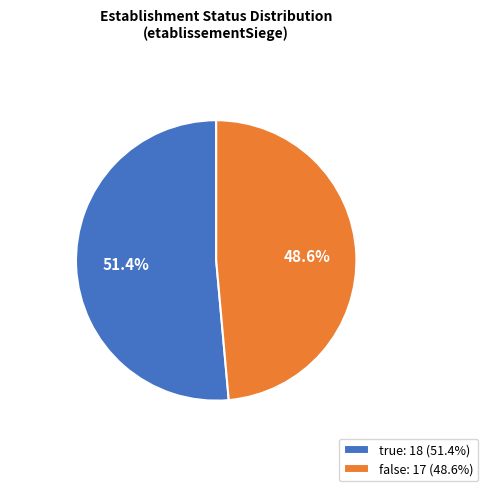

To the nearest percent, what percentage of the pie is true?

51%